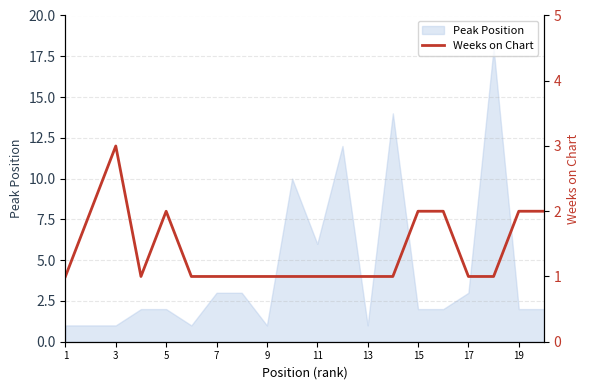

Reading left to right, what are all the values shown in this chart?

1	2	3	1	2	1	1	1	1	1	1	1	1	1	2	2	1	1	2	2